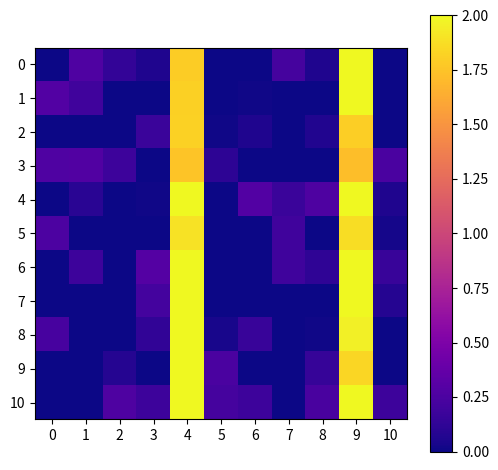

Which has a higher value, 7 or 2?

7